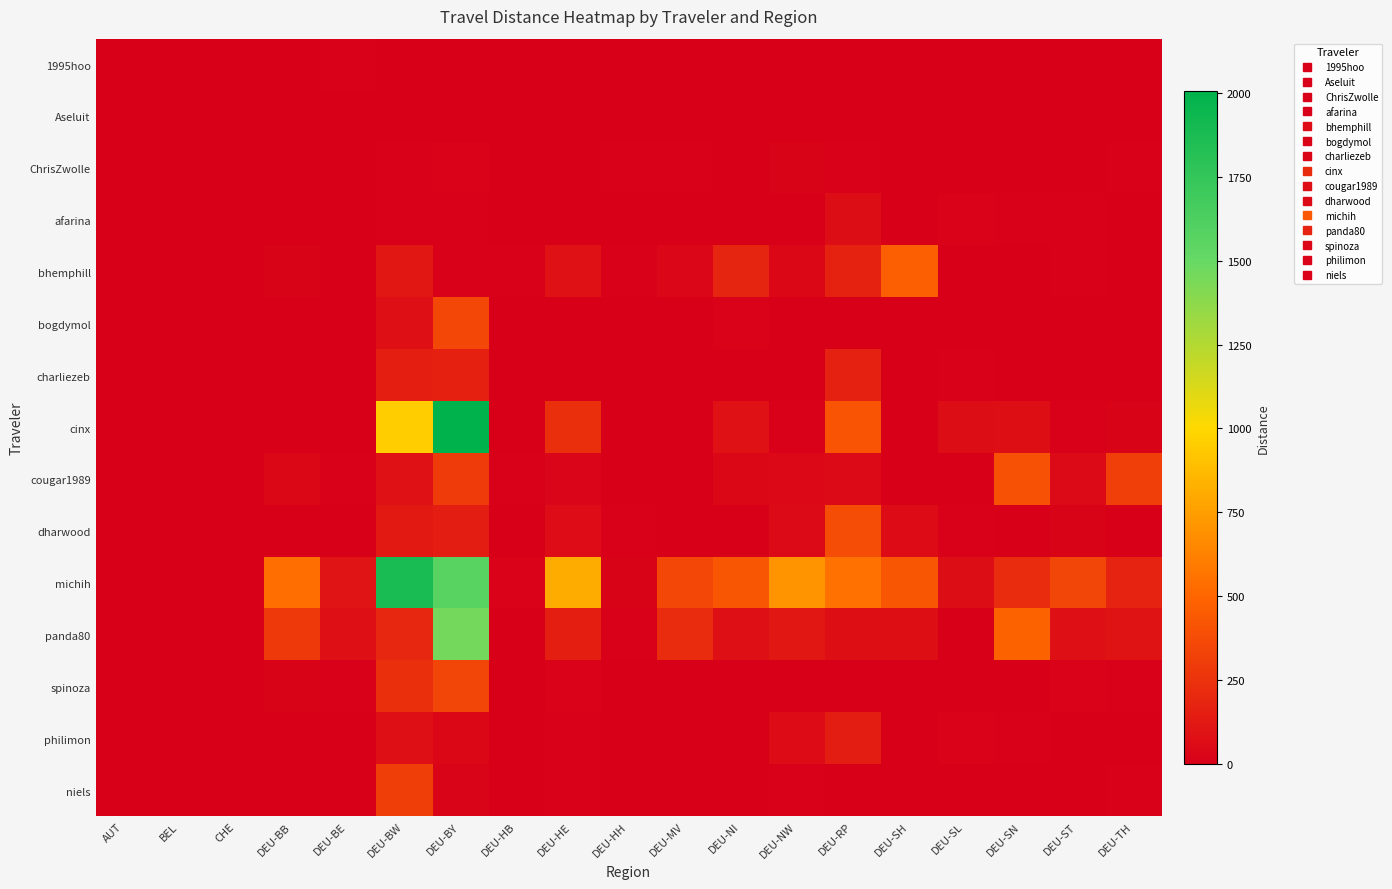

Which series has the largest total across all categories?

michih